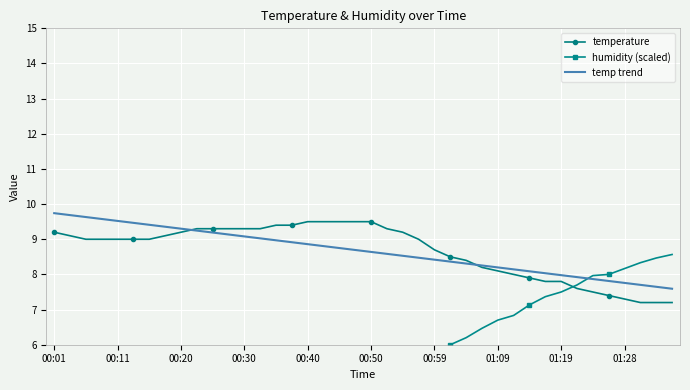

How many data points does each series have?

40